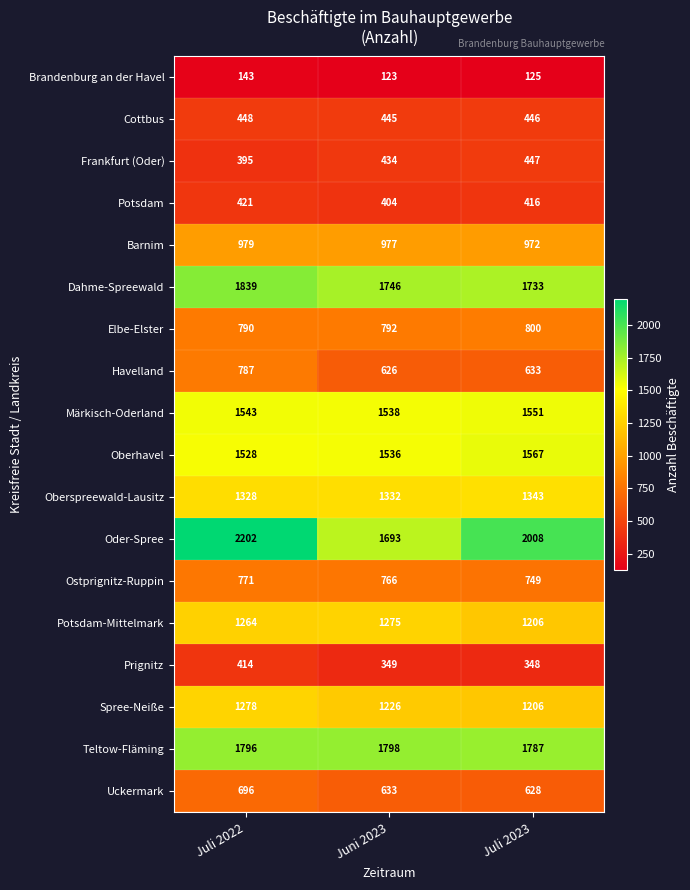

Is it true that Havelland equals 626 at Juni 2023?

True